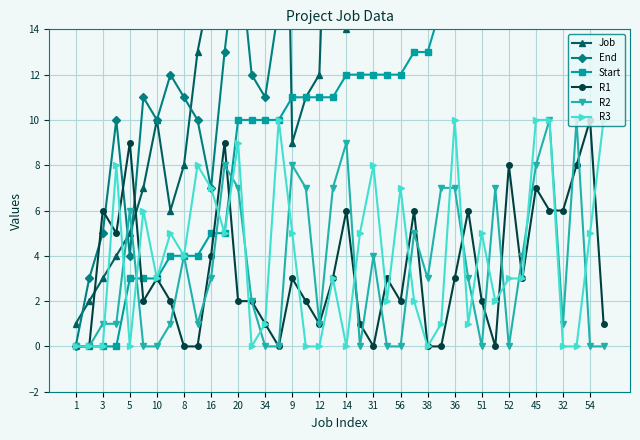

Which series has the widest spread of values?

Job